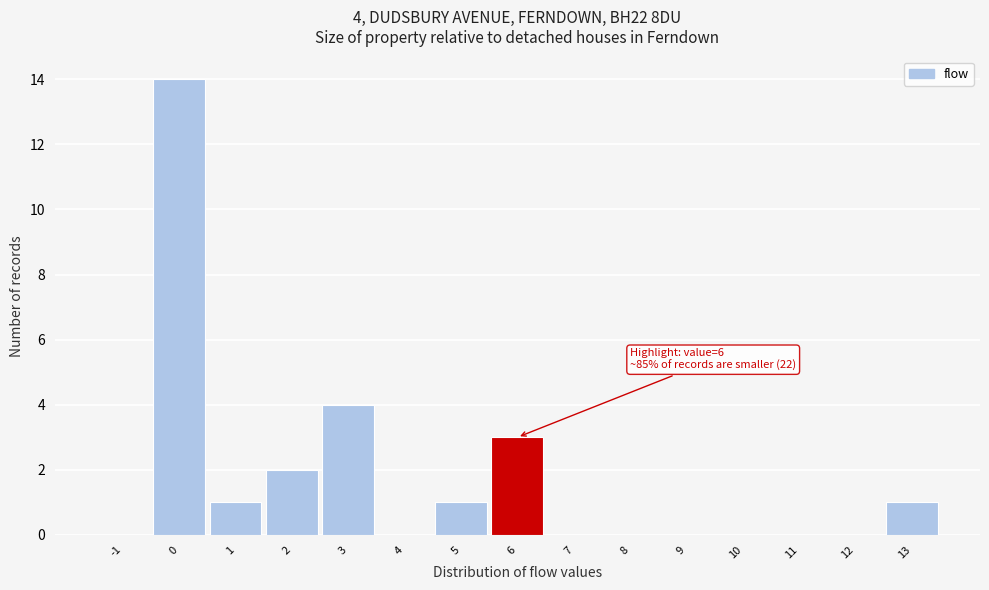

Which range on the x-axis has the tallest bar?

-0.5 to 0.5